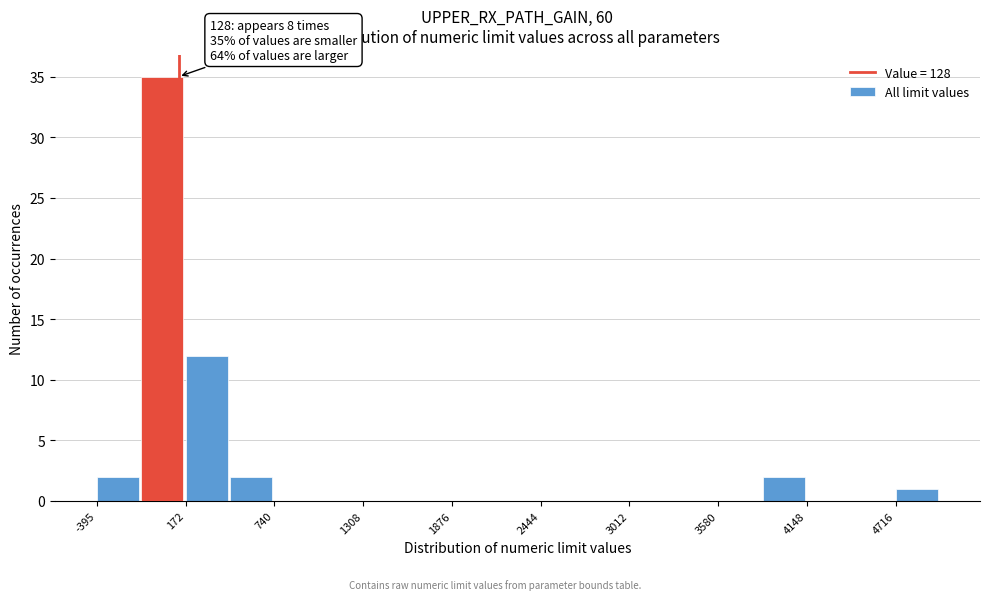

Around what value on the x-axis is the tallest bar? Give the approximate position of its centre, as read against the axis.

0